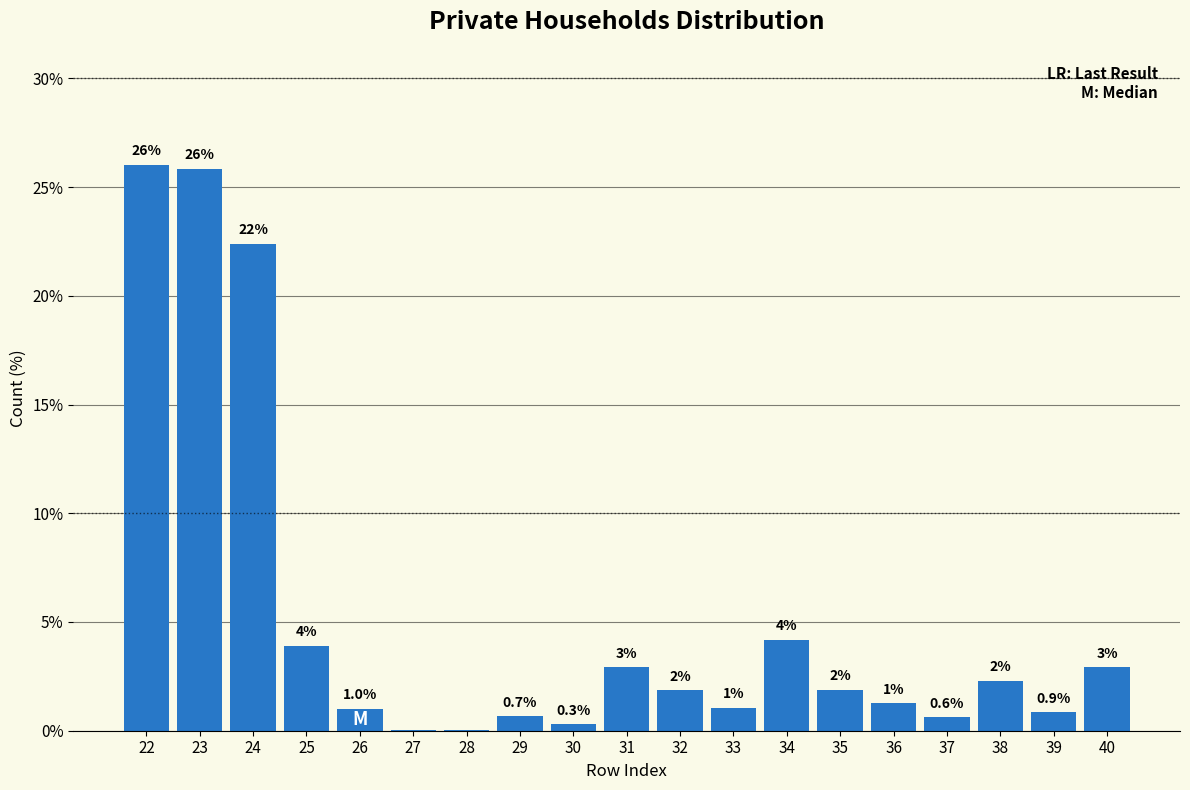

At which label is the value closest to 13?

34